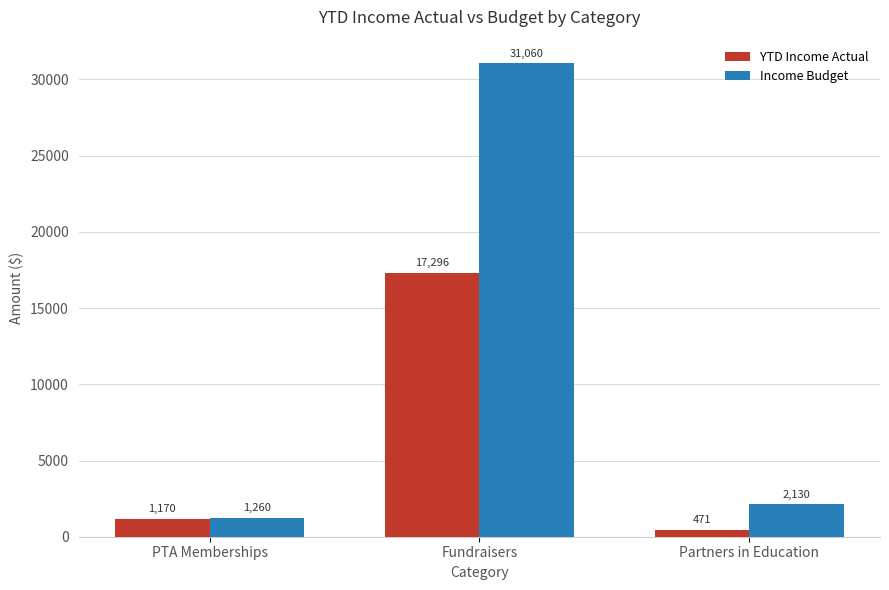

How many data points does each series have?

3